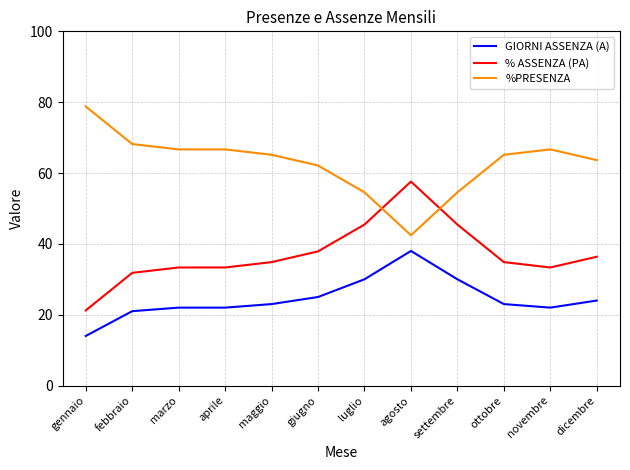

What is the difference between the highest and lowest values at settembre?

24.5